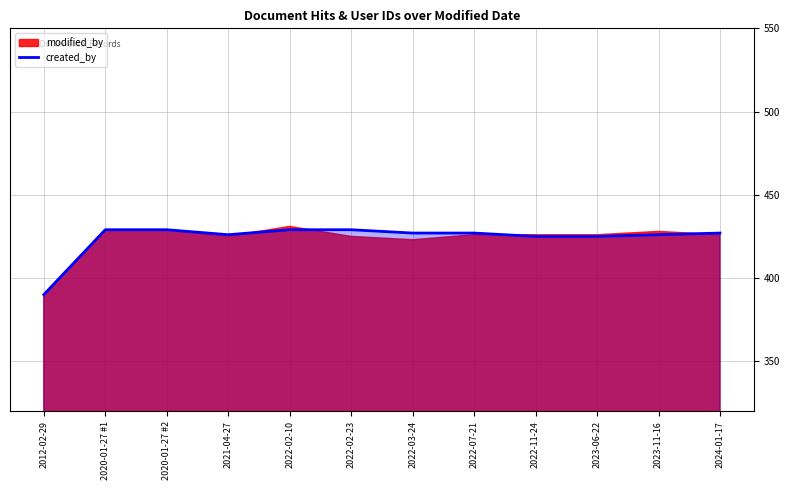

What is the sum of the values at 2021-04-27 and 2012-02-29?

816